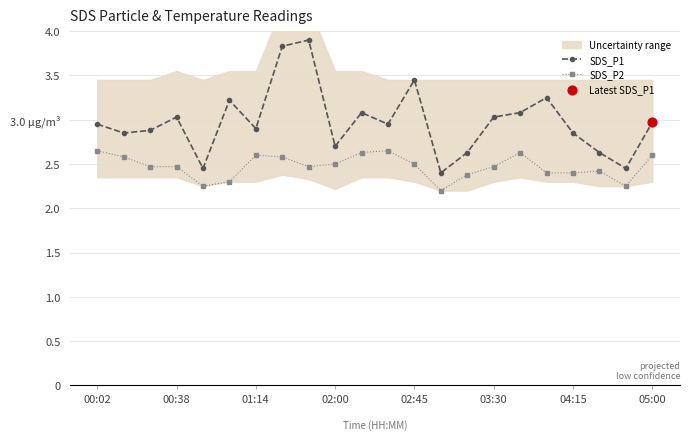

Which series contains the highest Y value?

SDS_P1